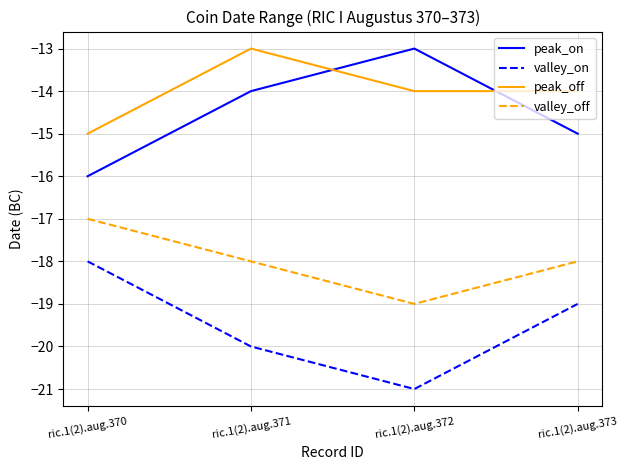

Reading left to right, what are all the values shown in this chart?

peak_on: -16	-14	-13	-15
valley_on: -18	-20	-21	-19
peak_off: -15	-13	-14	-14
valley_off: -17	-18	-19	-18